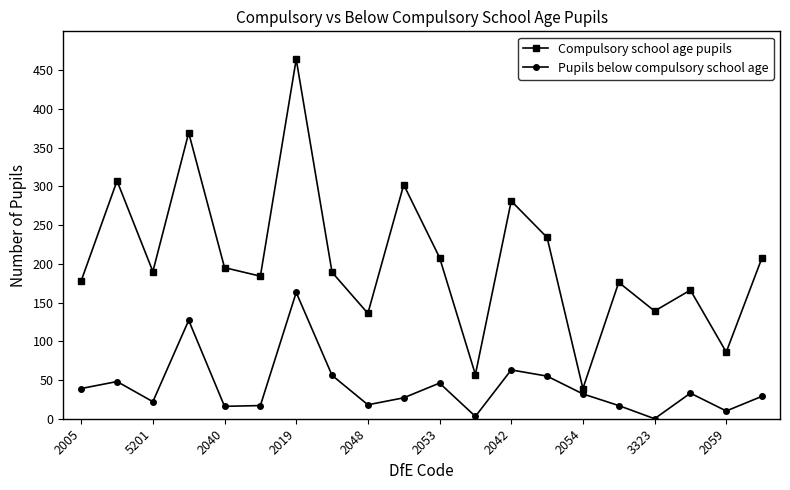

Count the number of data series in this chart.

2